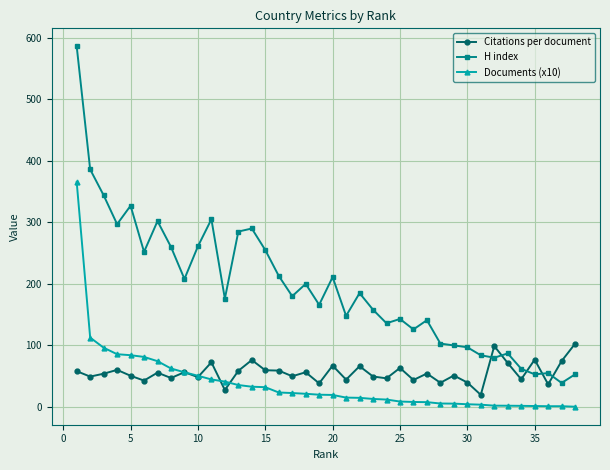

What is the greatest value displayed?

586.0